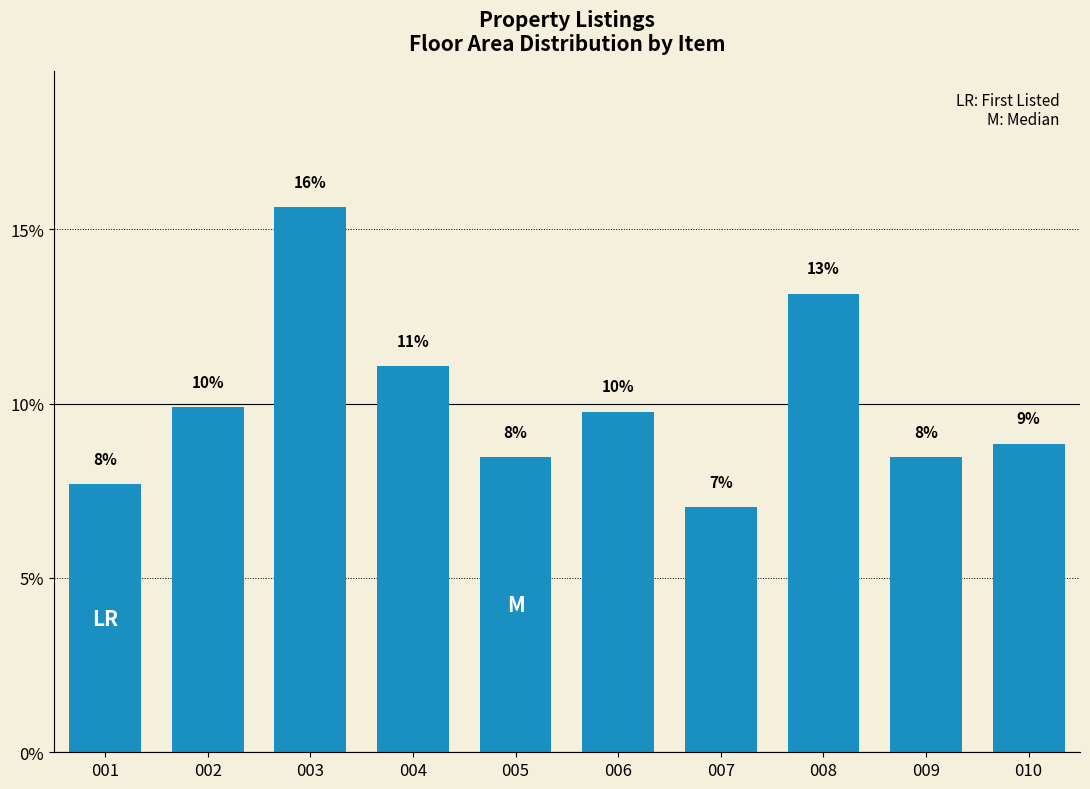

What is the difference between the second highest and second lowest values?

5.5